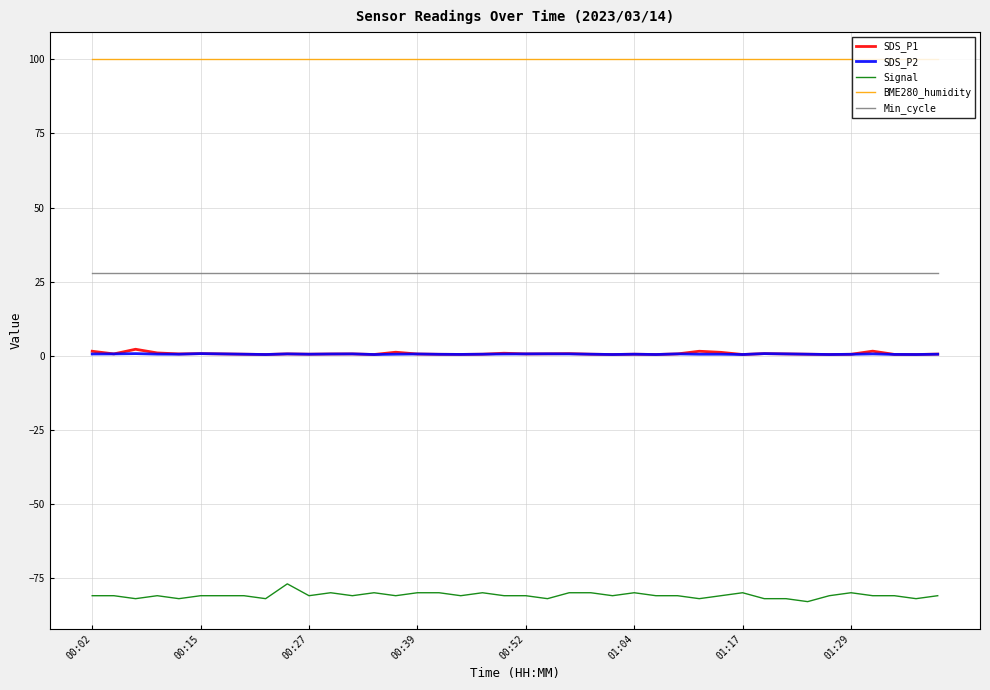

True or false: SDS_P2 and Min_cycle intersect in this chart.

False